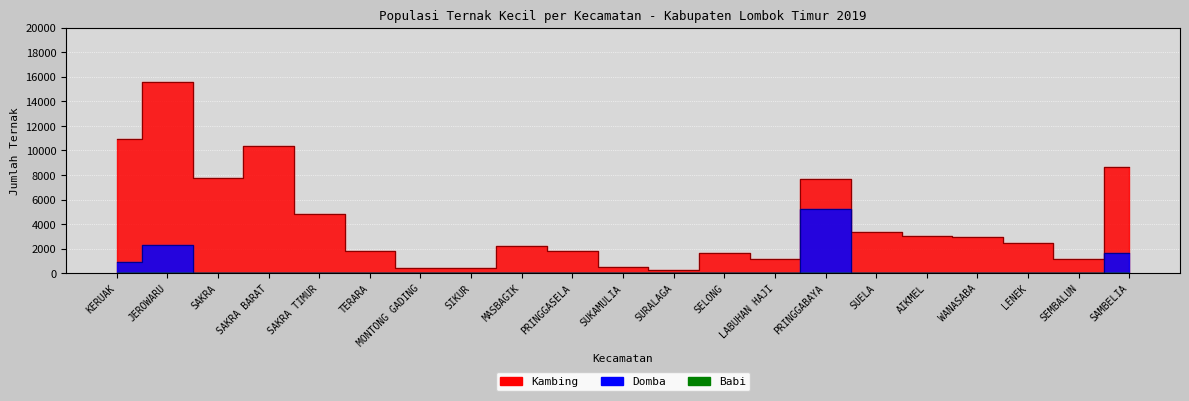

What is the difference between the Kambing values at SAMBELIA and TERARA?

6840